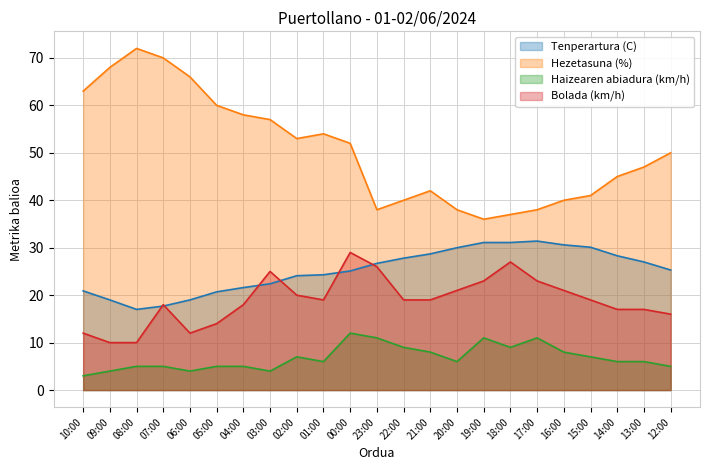

Is the value of Bolada (km/h) at 15:00 greater than the value of Tenperartura (C) at 12:00?

No